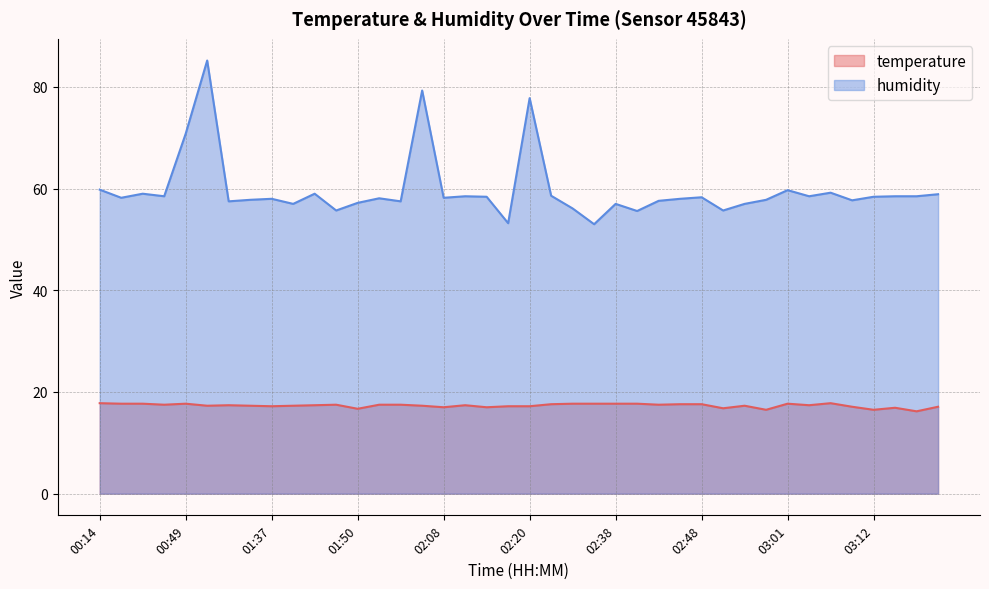

What is the greatest value displayed?

85.2